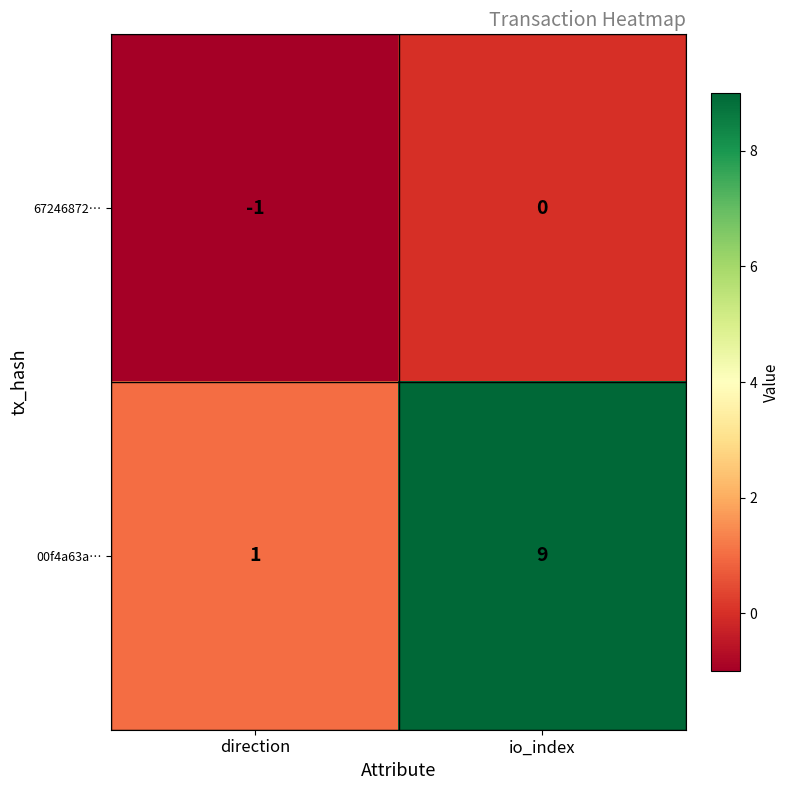

Reading left to right, list all the values displayed in this chart.

67246872…: -1	0
00f4a63a…: 1	9